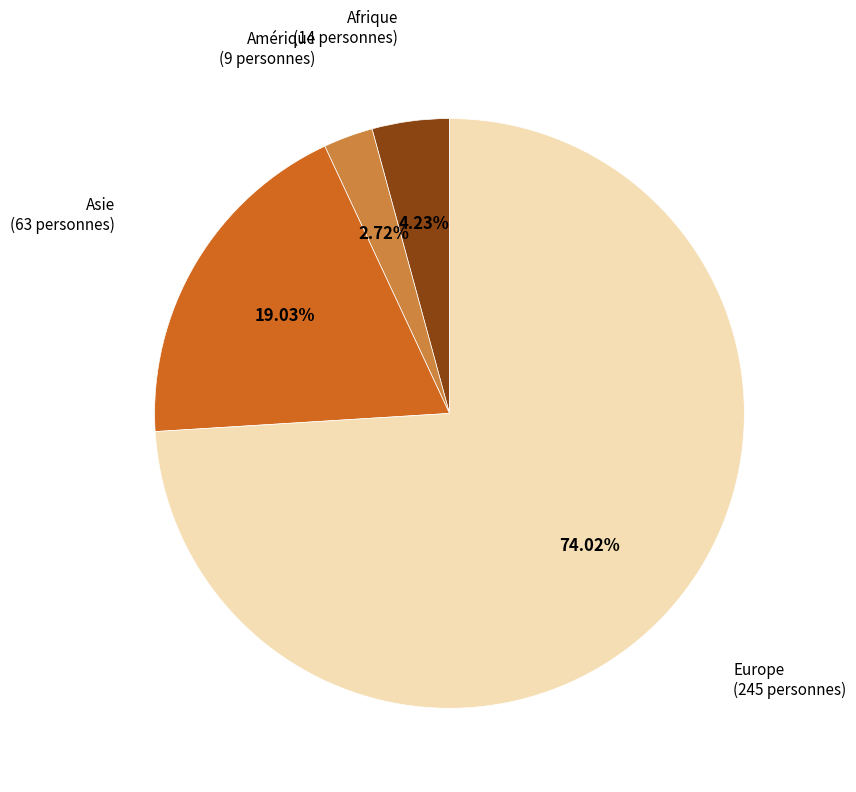

Does any single category account for the majority?

Yes